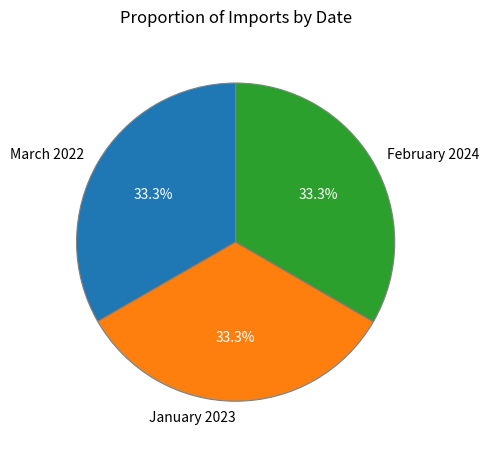

How many slices are in this pie chart?

3